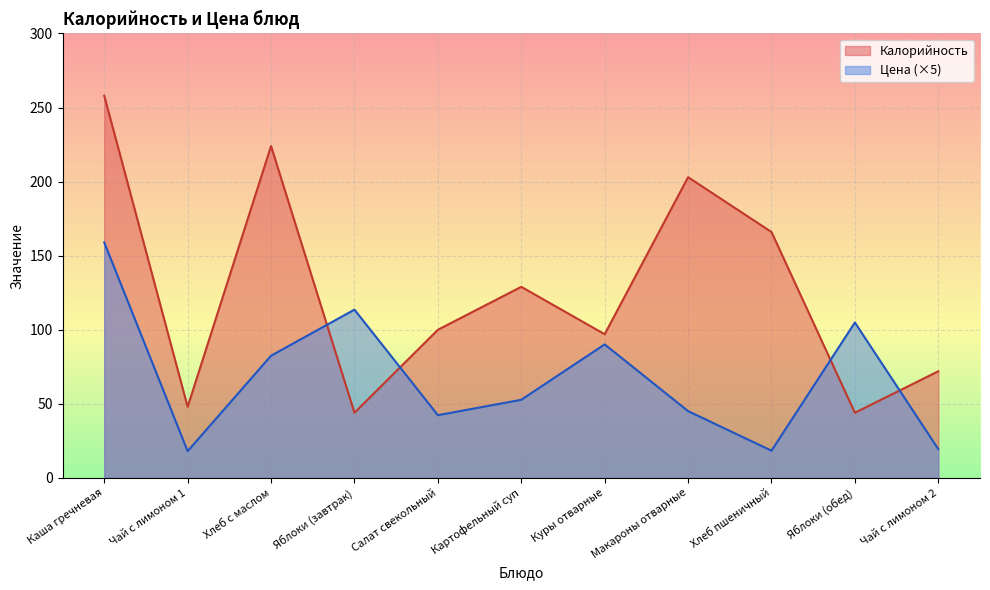

What is the value of the Цена point at the 9th from the left?

18.4